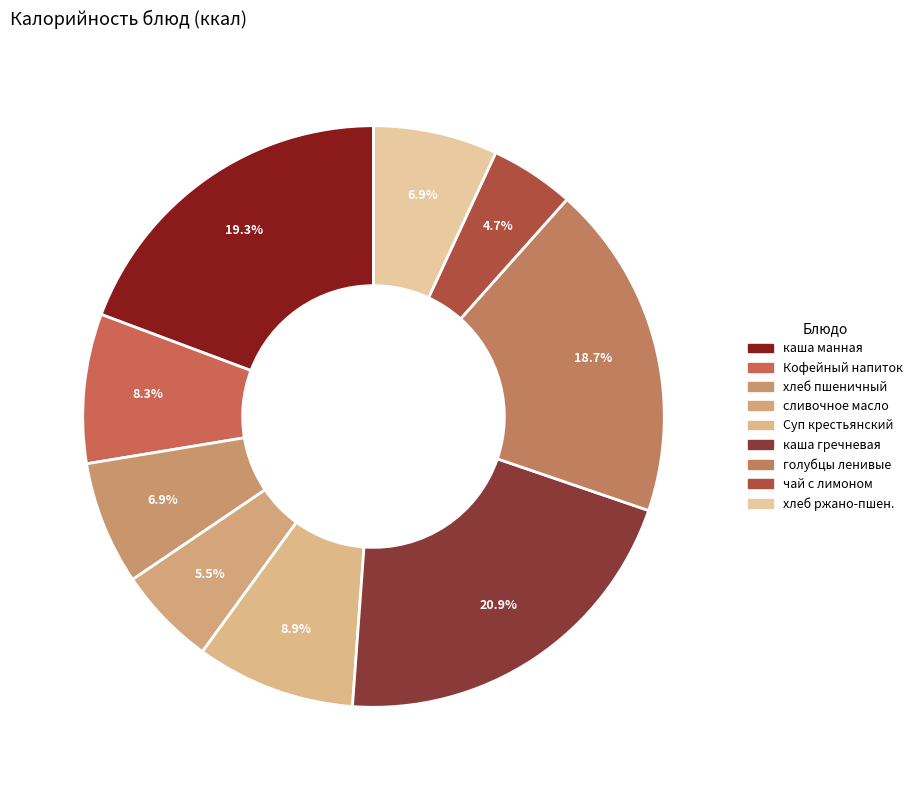

How many segments does this pie chart have?

9